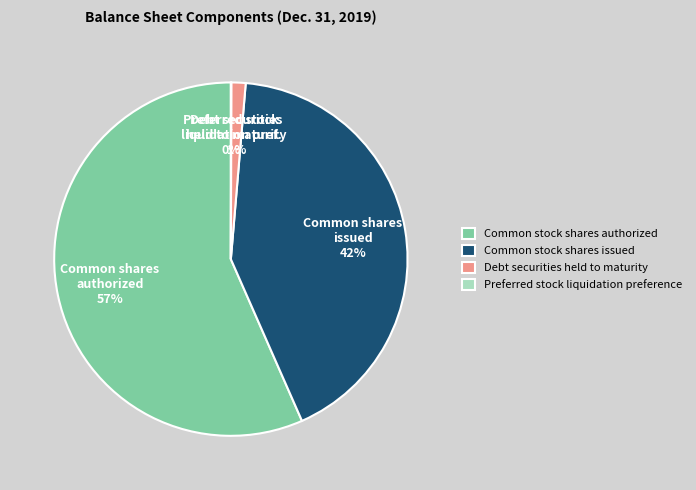

Between Common stock shares issued and Common stock shares authorized, which is larger?

Common stock shares authorized